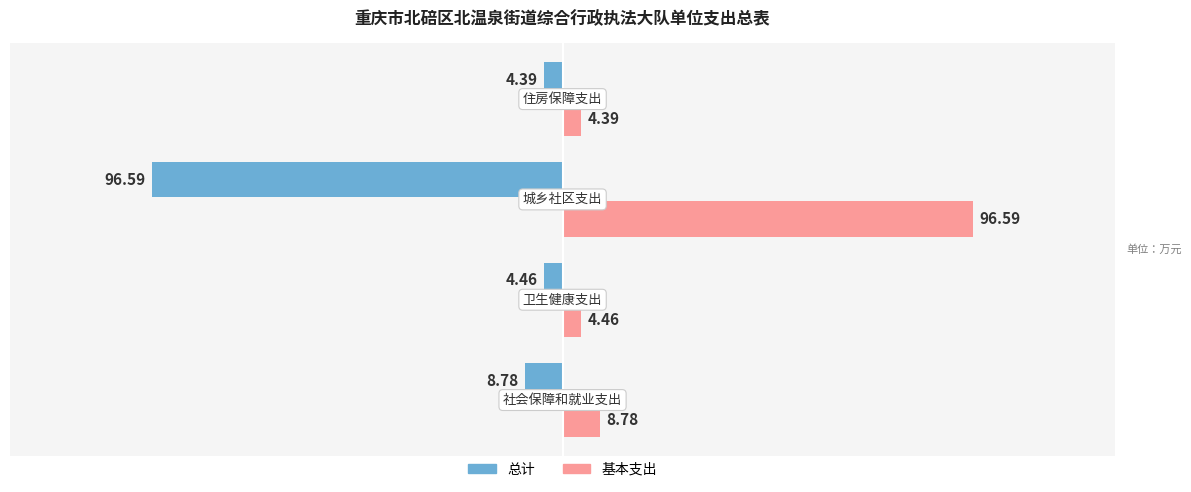

What is the difference between the maximum and minimum values in the 基本支出 series?

92.2